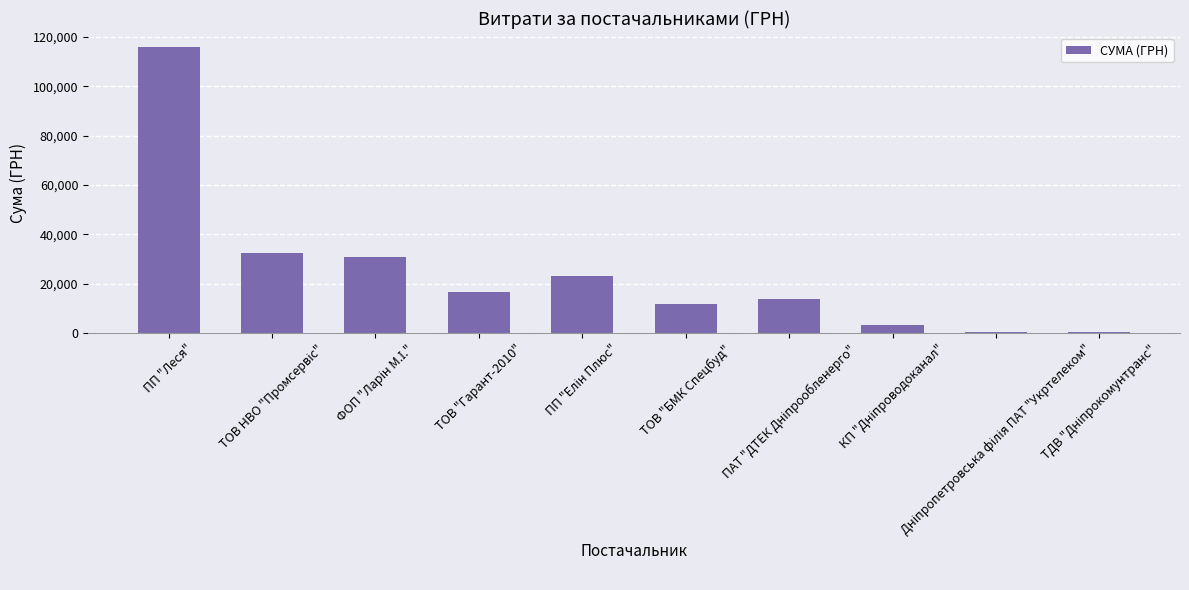

Where does the data first go above 16455?

ПП "Леся"